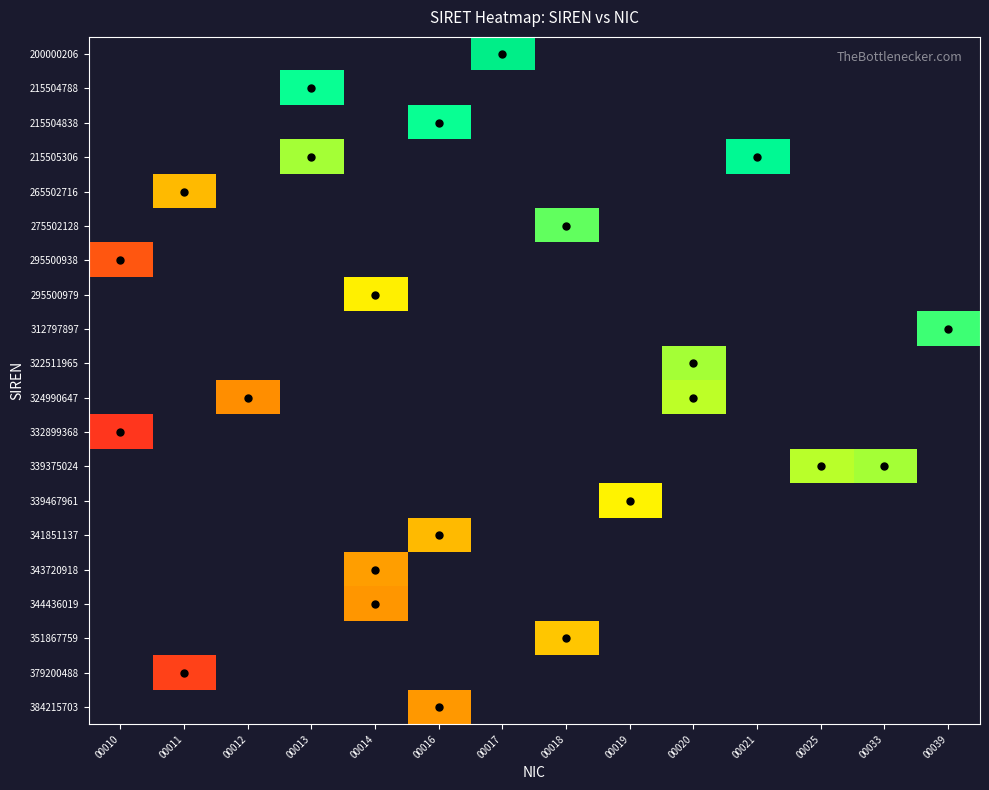

Which category has the lowest value across all series?

00010